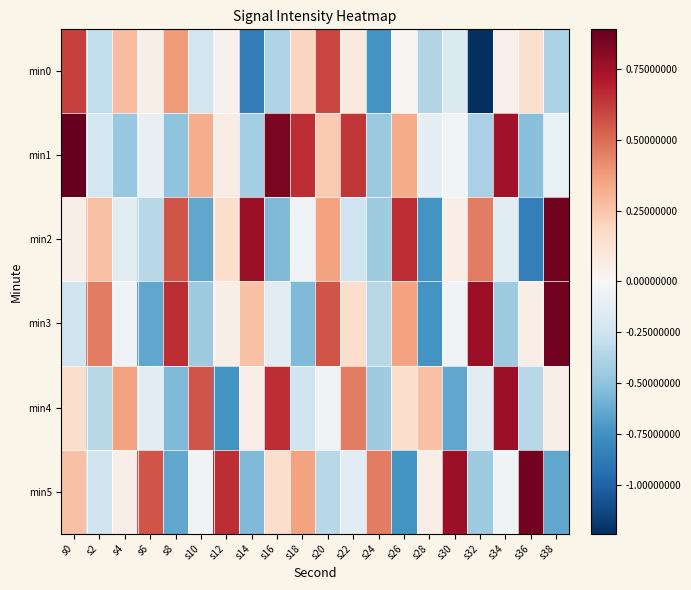

Which series has the largest range (max minus min)?

min0